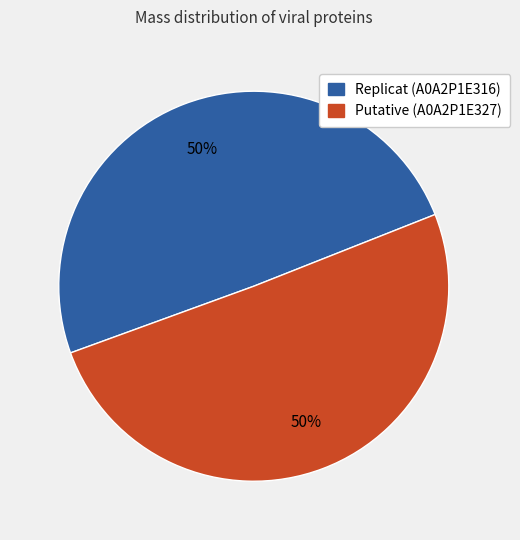

To the nearest percent, what percentage of the pie is Replicat (A0A2P1E316)?

50%